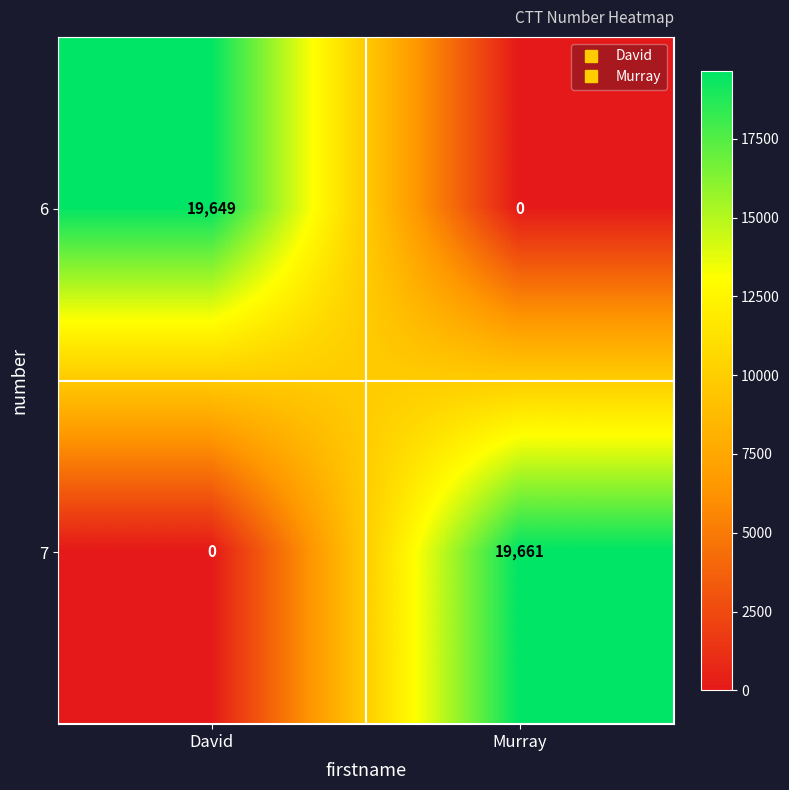

The value of 6 at Murray is 0. True or false?

True